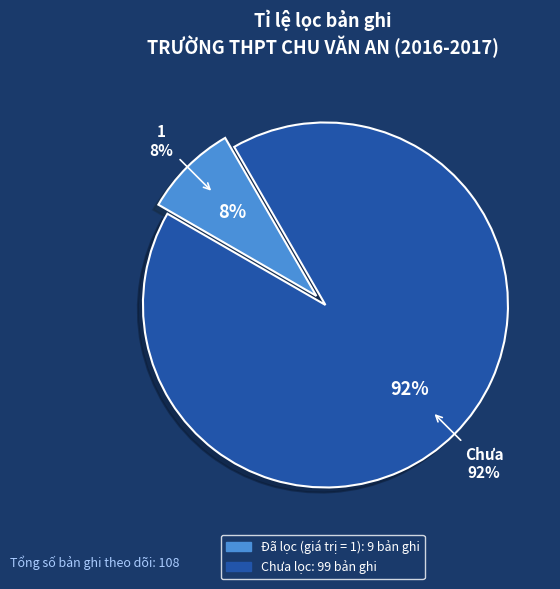

To the nearest percent, what percentage of the pie is 1?

8%